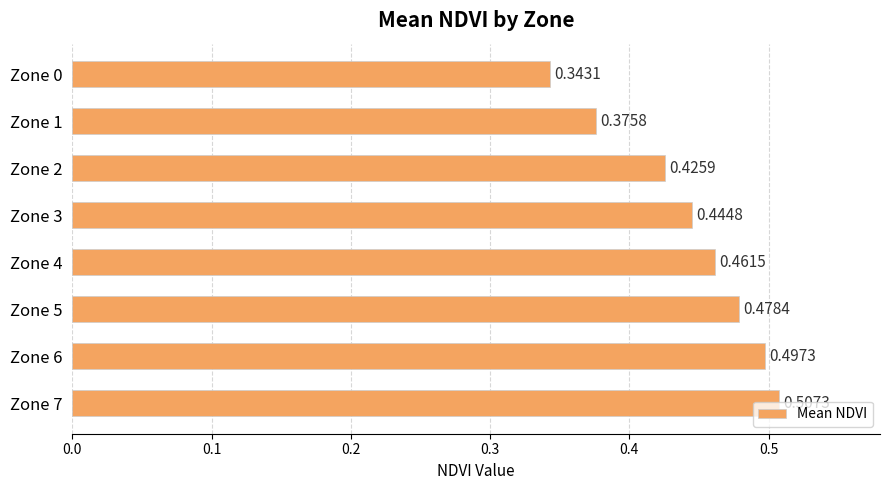

Which has a higher value, Zone 0 or Zone 4?

Zone 4